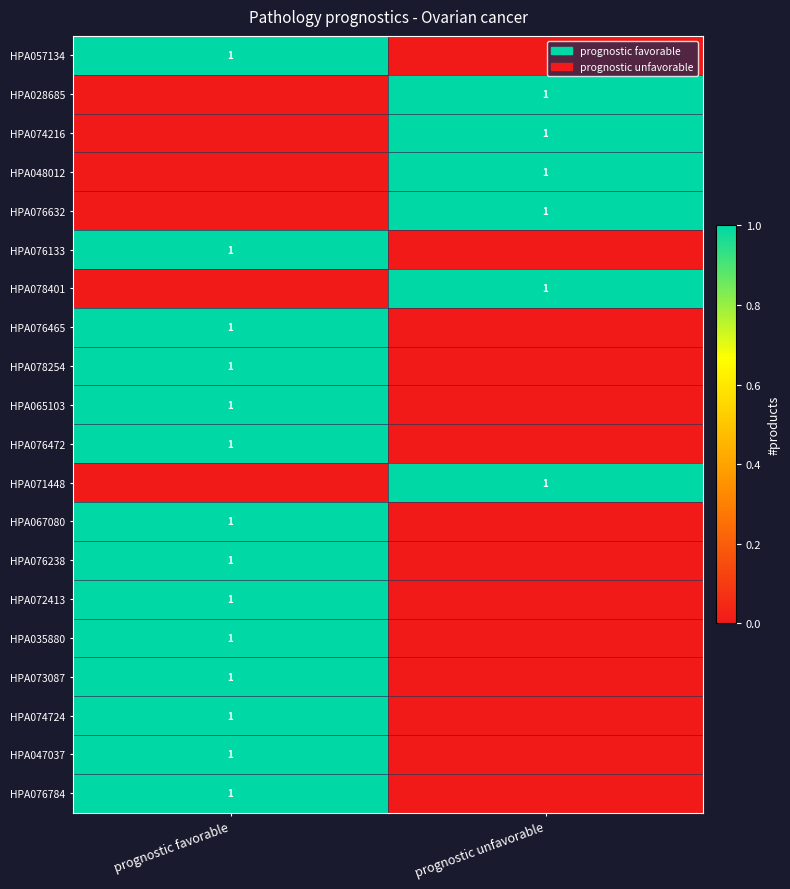

How many series are shown in this chart?

20